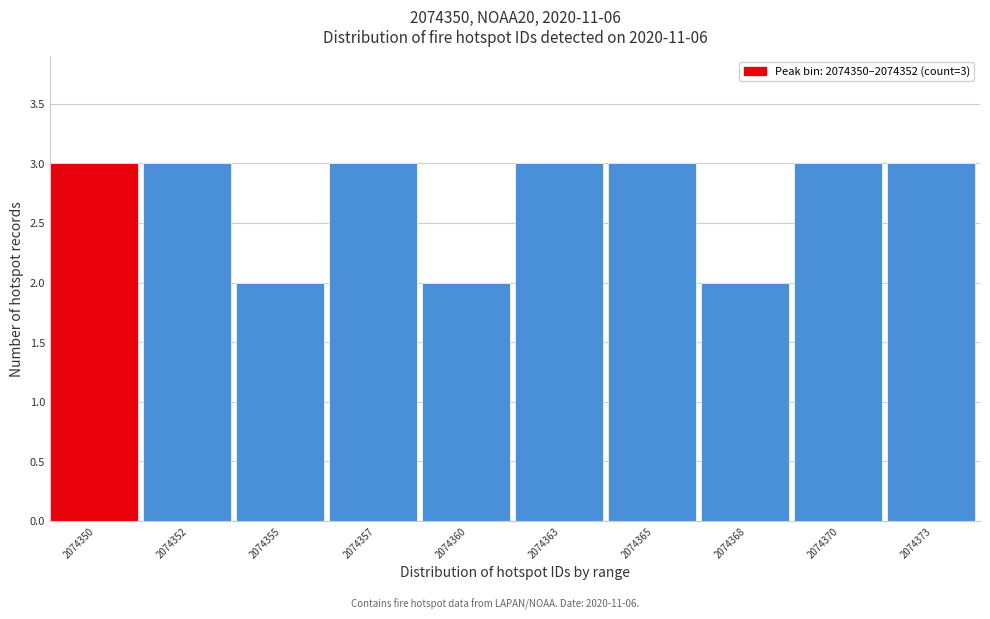

Reading left to right, extract all data points from this chart.

2074350=3	2074352=3	2074355=2	2074357=3	2074360=2	2074363=3	2074365=3	2074368=2	2074370=3	2074373=3